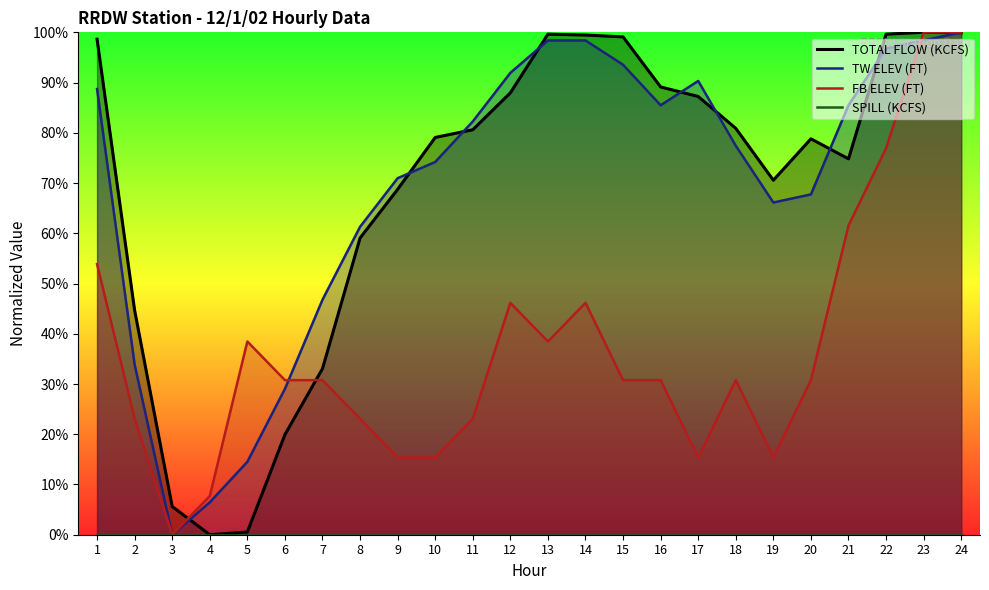

Which category has the highest value in the SPILL (KCFS) series?

1